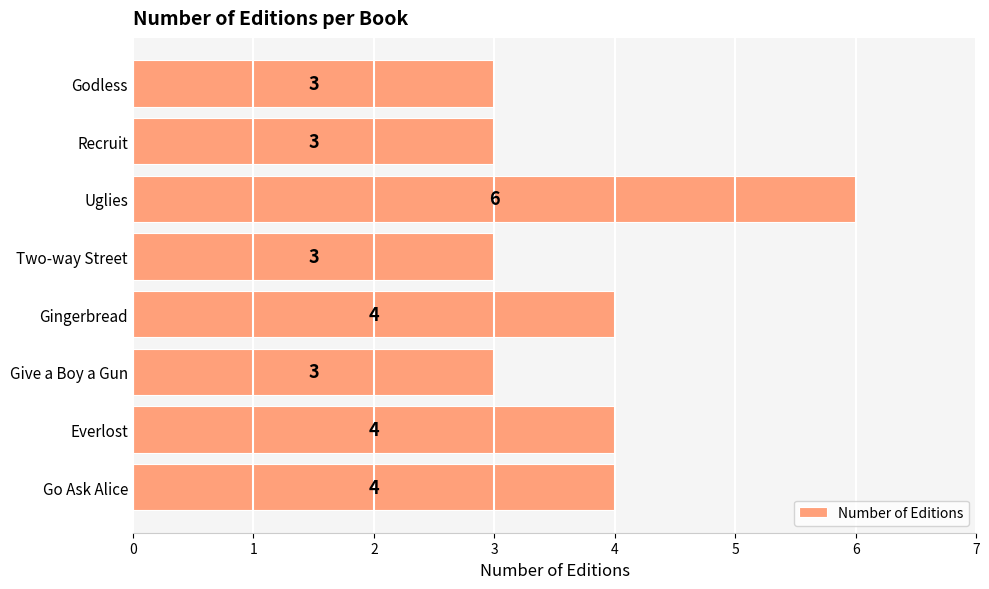

The chart shows a value of 3 at Godless. True or false?

True